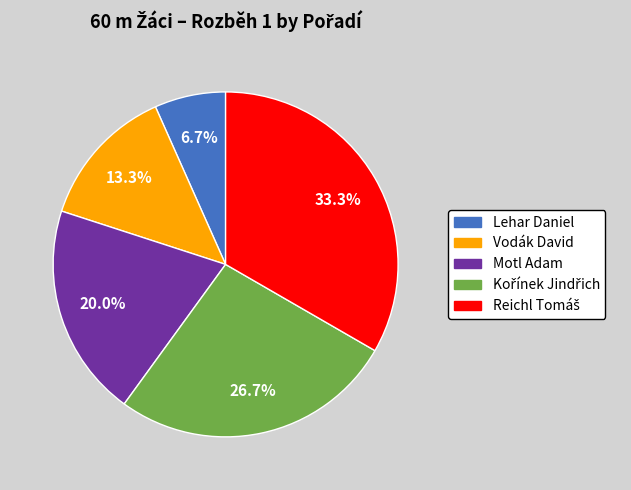

Which slice is the smallest?

Lehar Daniel